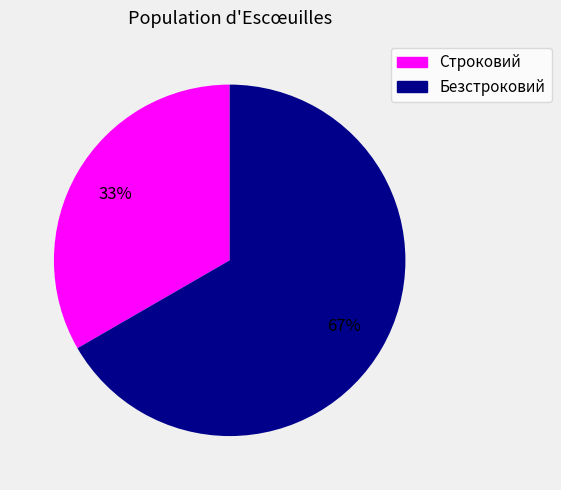

To the nearest percent, what portion does Строковий represent?

33%